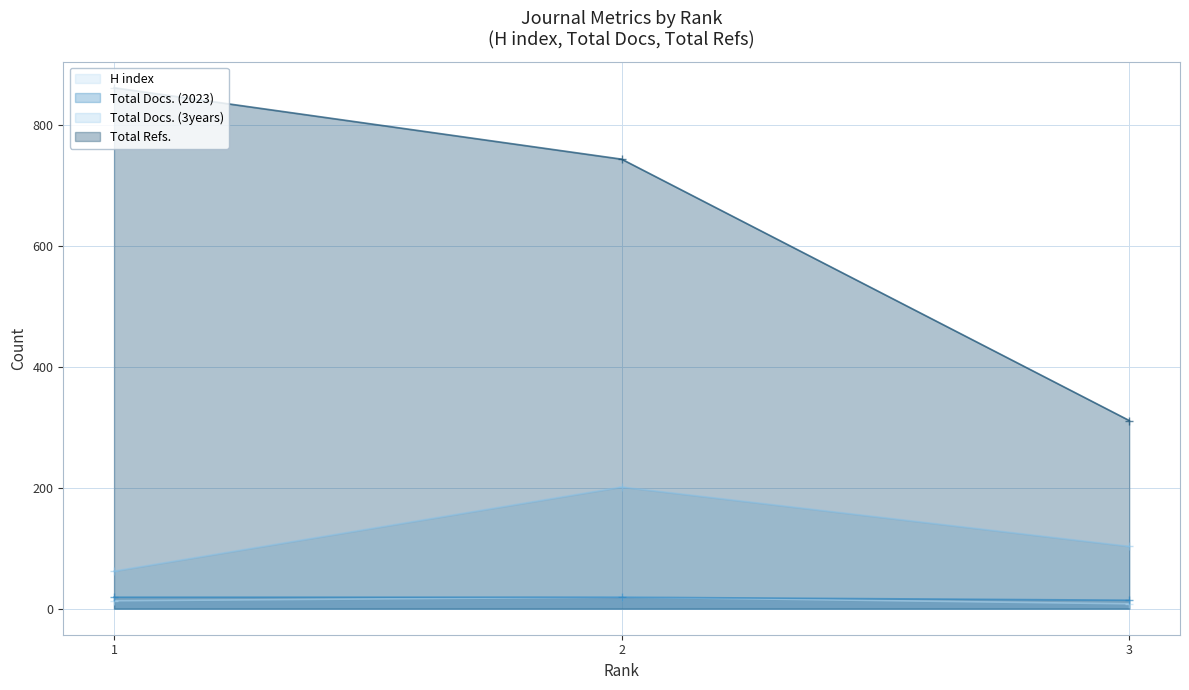

At which label does Total Docs. (3years) reach its minimum?

1